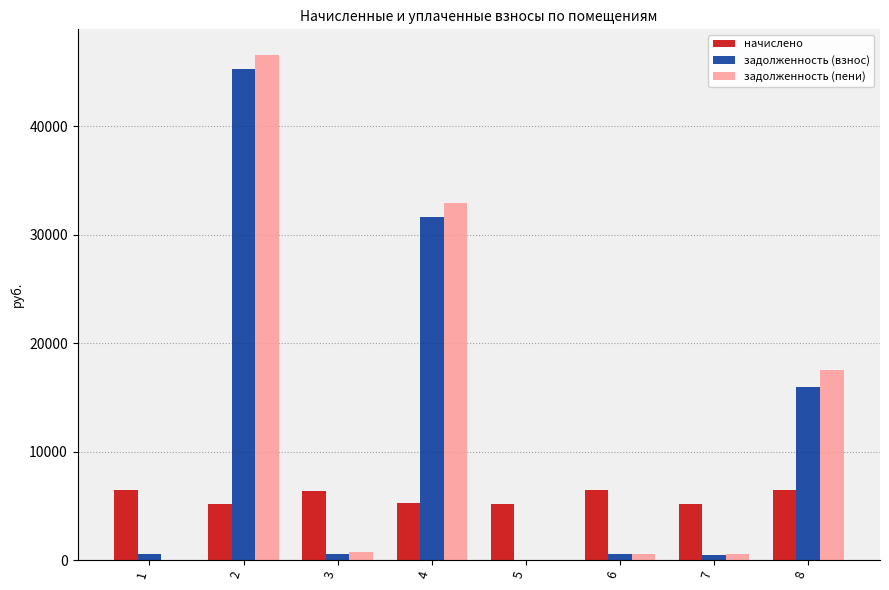

What is the maximum value for задолженность (взнос)?

45289.8